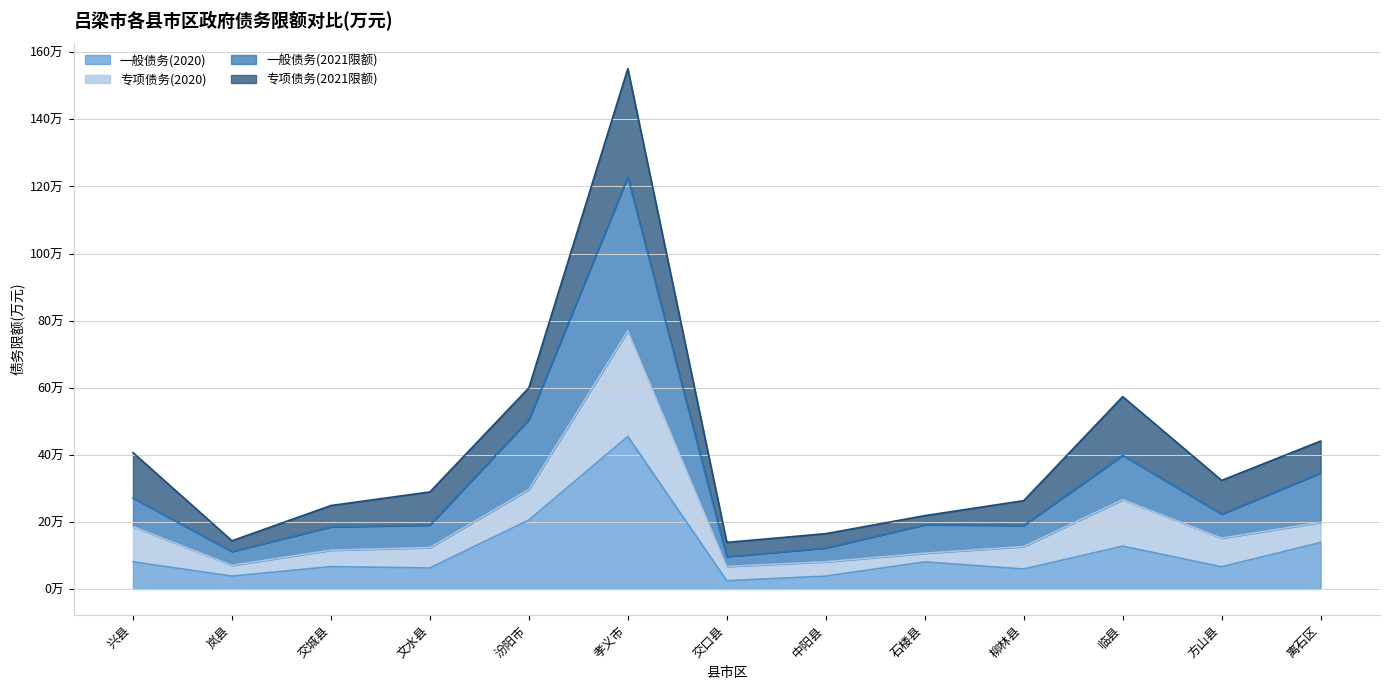

What is the label of the 8th point from the right?

孝义市